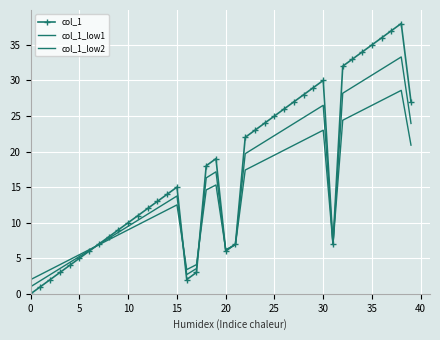

In col_1_low1, how many points are lower than both neighbors (excluding endpoints)?

3